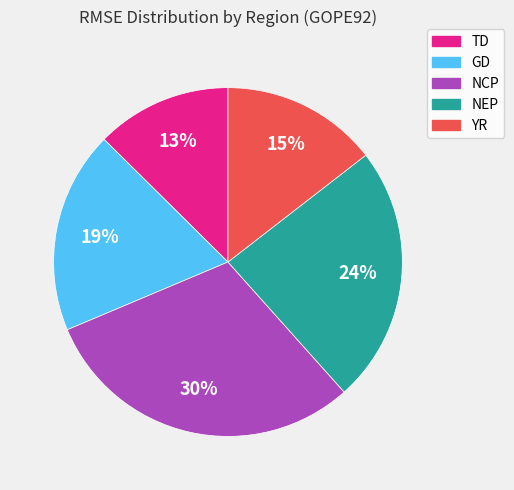

To the nearest percent, what is the difference between the GD and NCP slice percentages?

11%